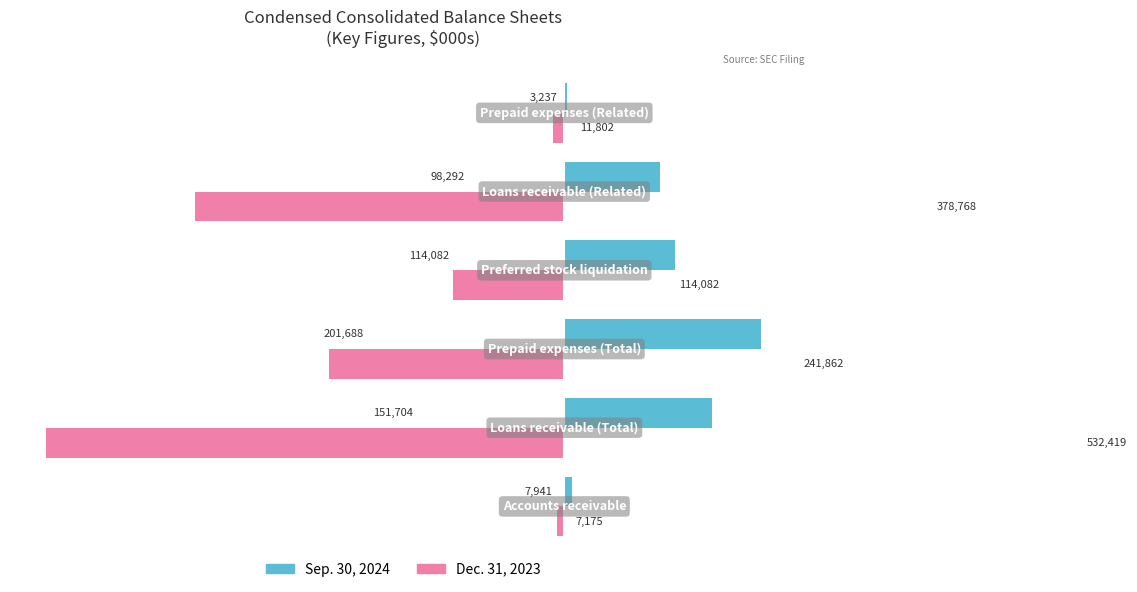

What is the sum of all Dec. 31, 2023 values?

-1286108